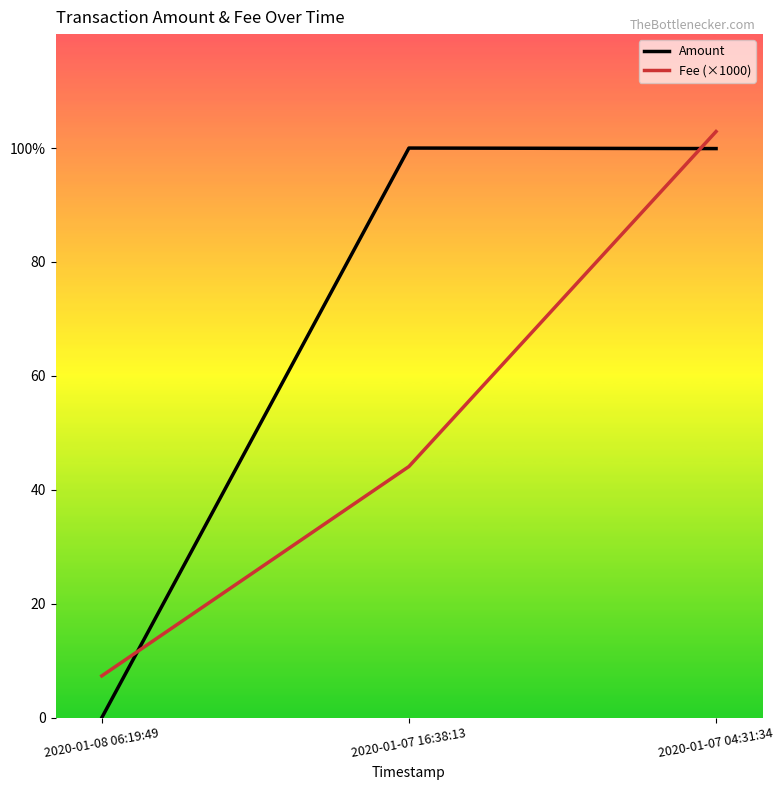

Which series has the largest total across all categories?

Amount